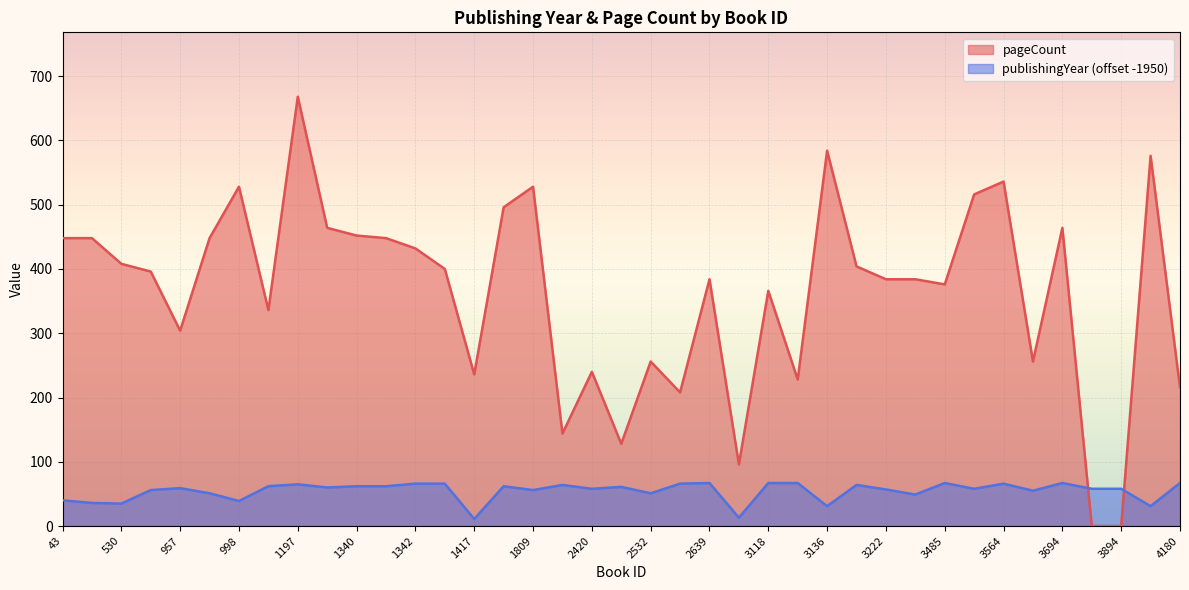

Reading left to right, transcribe all the data shown in this chart.

publishingYear: 40	36	35	56	59	51	39	62	65	60	62	62	66	66	11	62	56	64	58	61	51	66	67	13	67	67	31	64	57	49	67	58	66	55	67	58	58	31	67
pageCount: 448	448	408	396	304	448	528	336	668	464	452	448	432	400	236	496	528	144	240	128	256	208	384	96	366	228	584	404	384	384	376	516	536	256	464	0	0	576	216